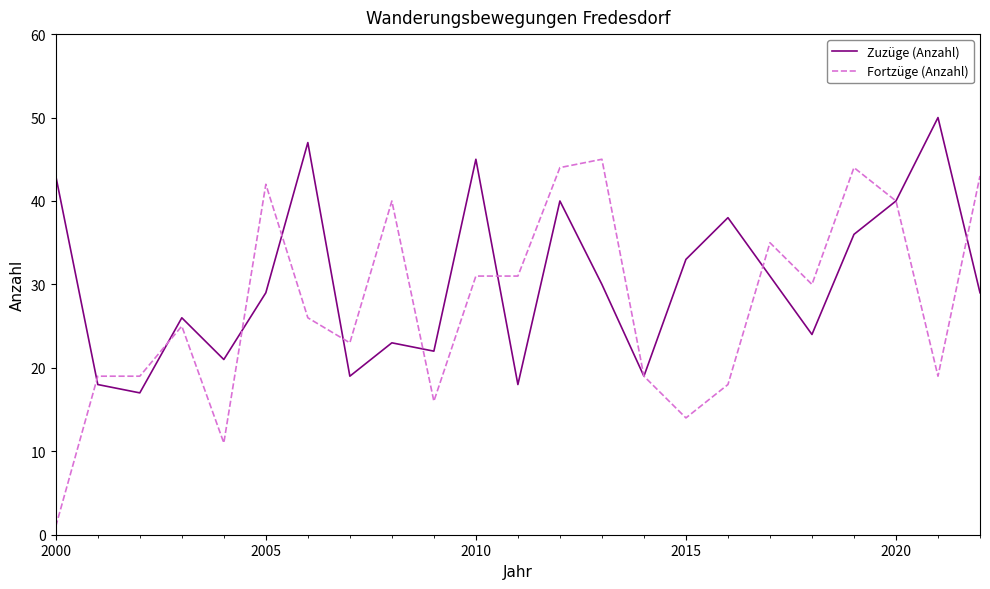

What is the maximum value shown in the chart?

50